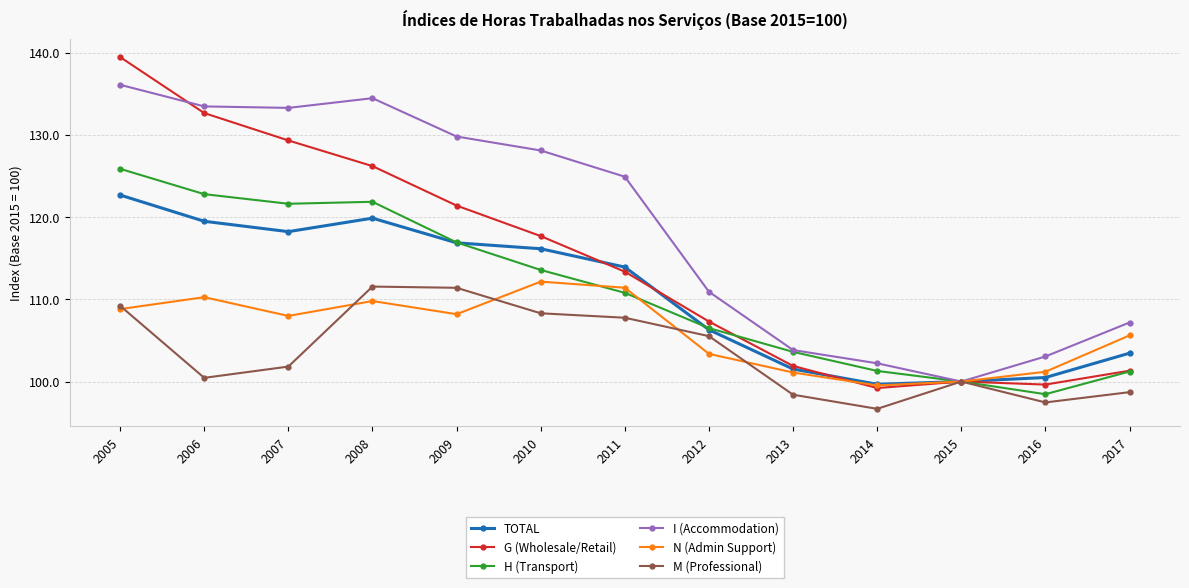

In I (Accommodation), how many points are lower than both neighbors (excluding endpoints)?

2